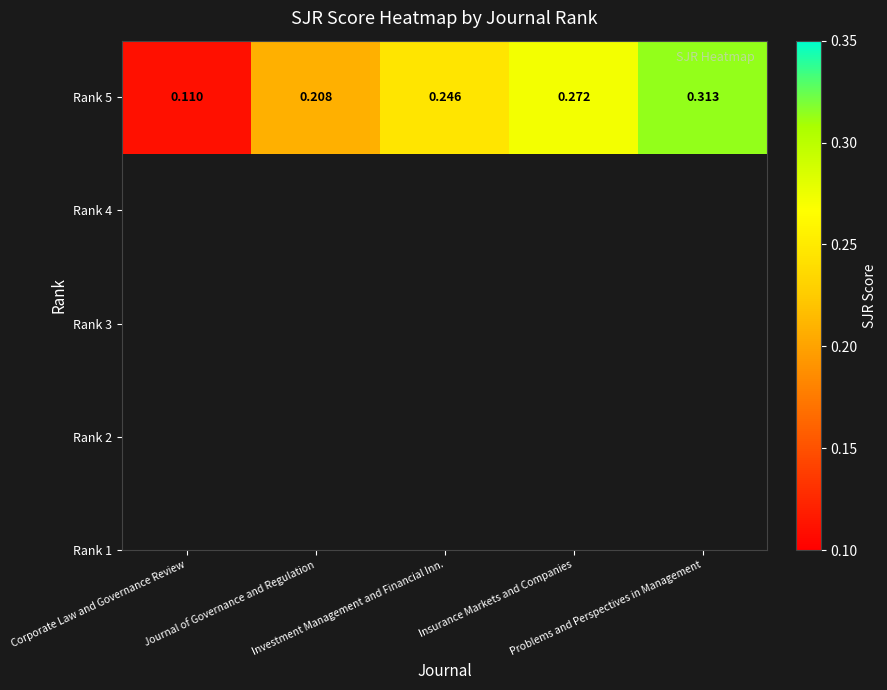

Reading left to right, extract all data points from this chart.

Corporate Law and Governance Review=0.1	Journal of Governance and Regulation=0.2	Investment Management and Financial Inn.=0.2	Insurance Markets and Companies=0.3	Problems and Perspectives in Management=0.3